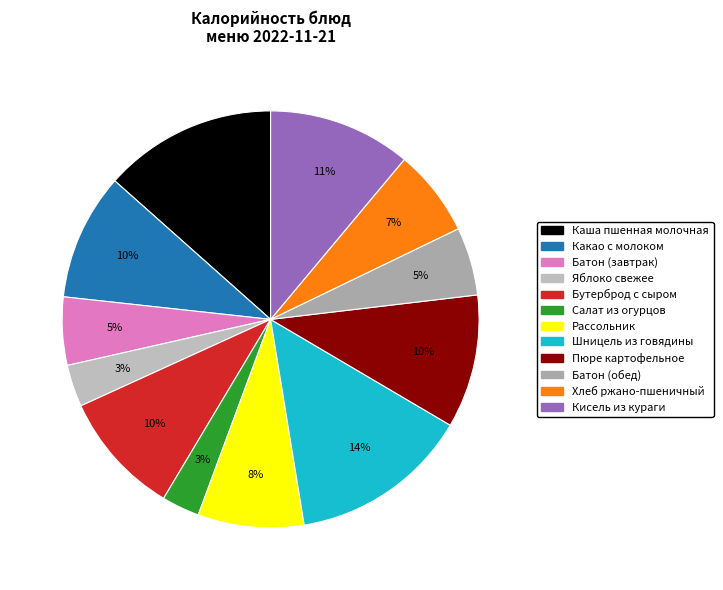

What is the ratio of the value at Батон (завтрак) to the value at Батон (обед)?

1.0